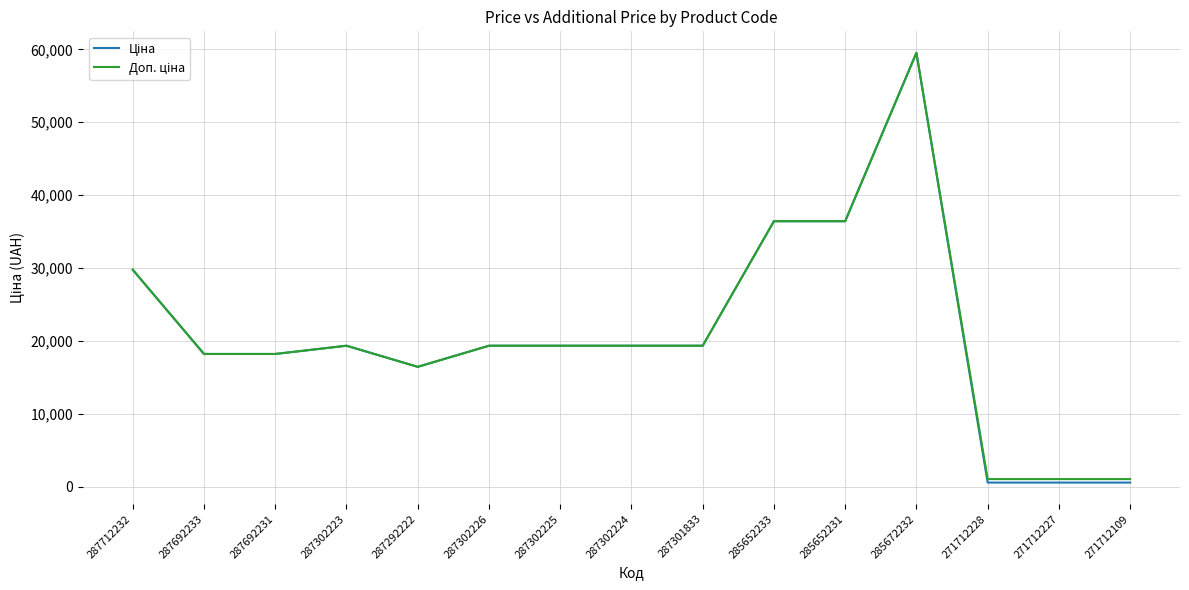

Which category has the highest value across all series?

285672232